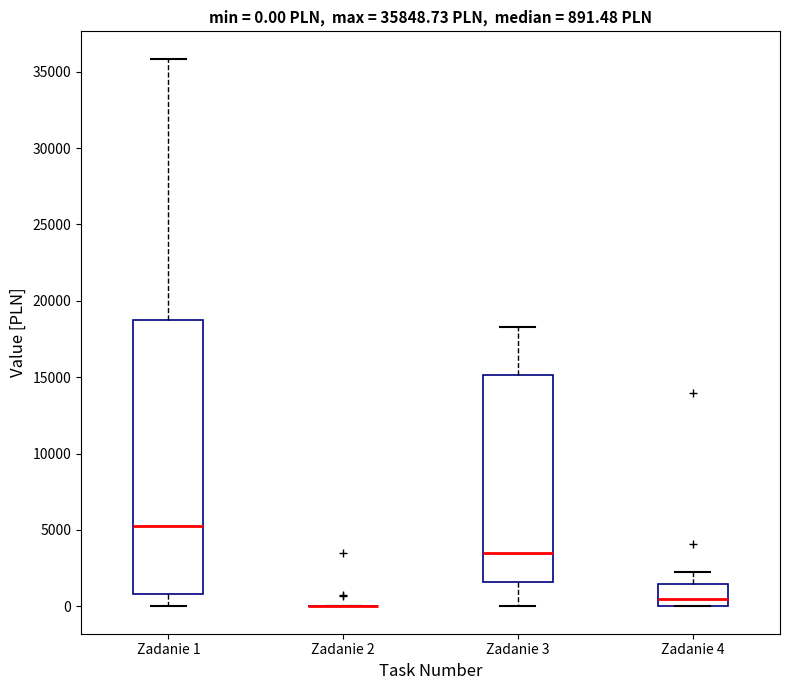

Which box is the tallest, from its lower edge to its upper edge?

Zadanie 1